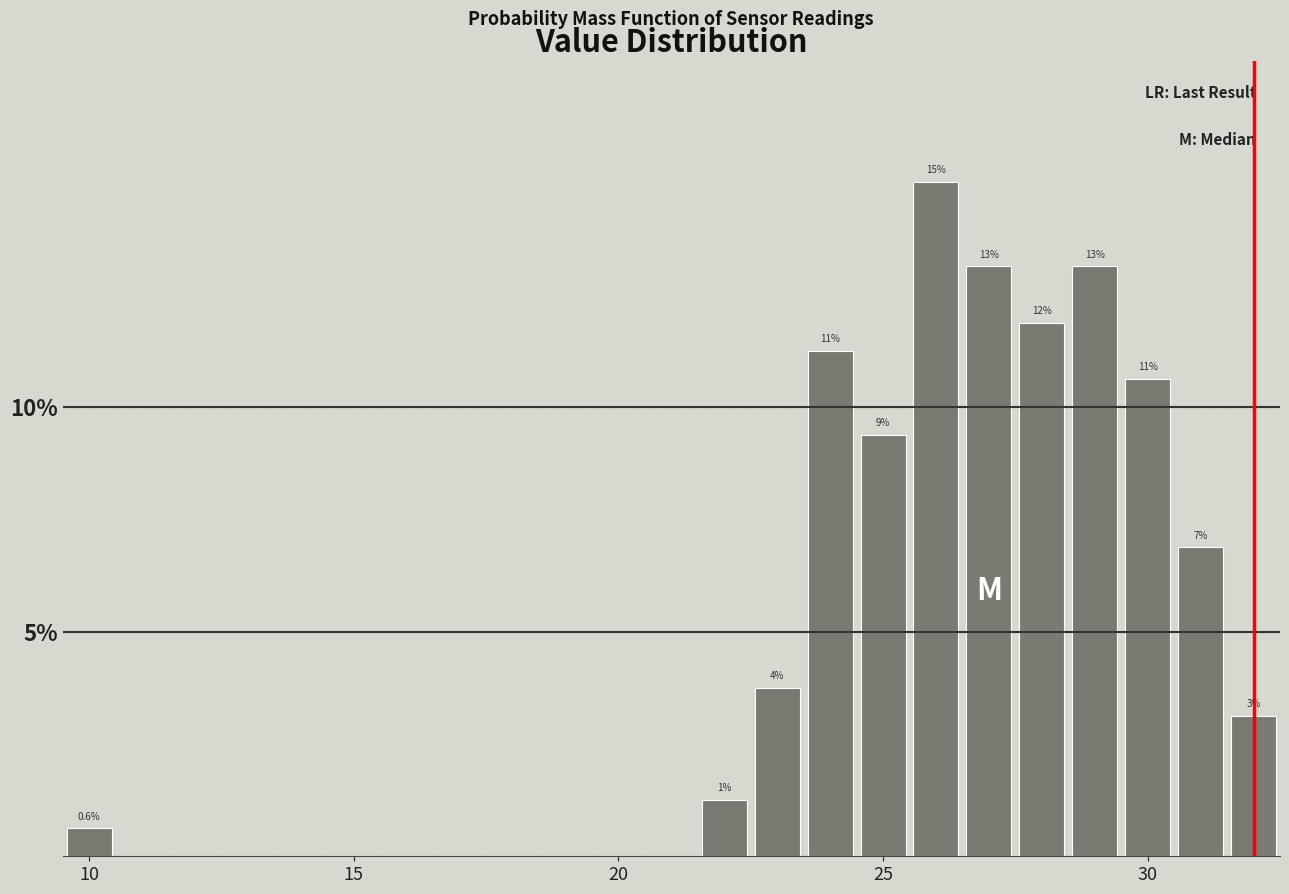

Read against the x-axis, roughly where is the centre of the tallest bar?

26.0